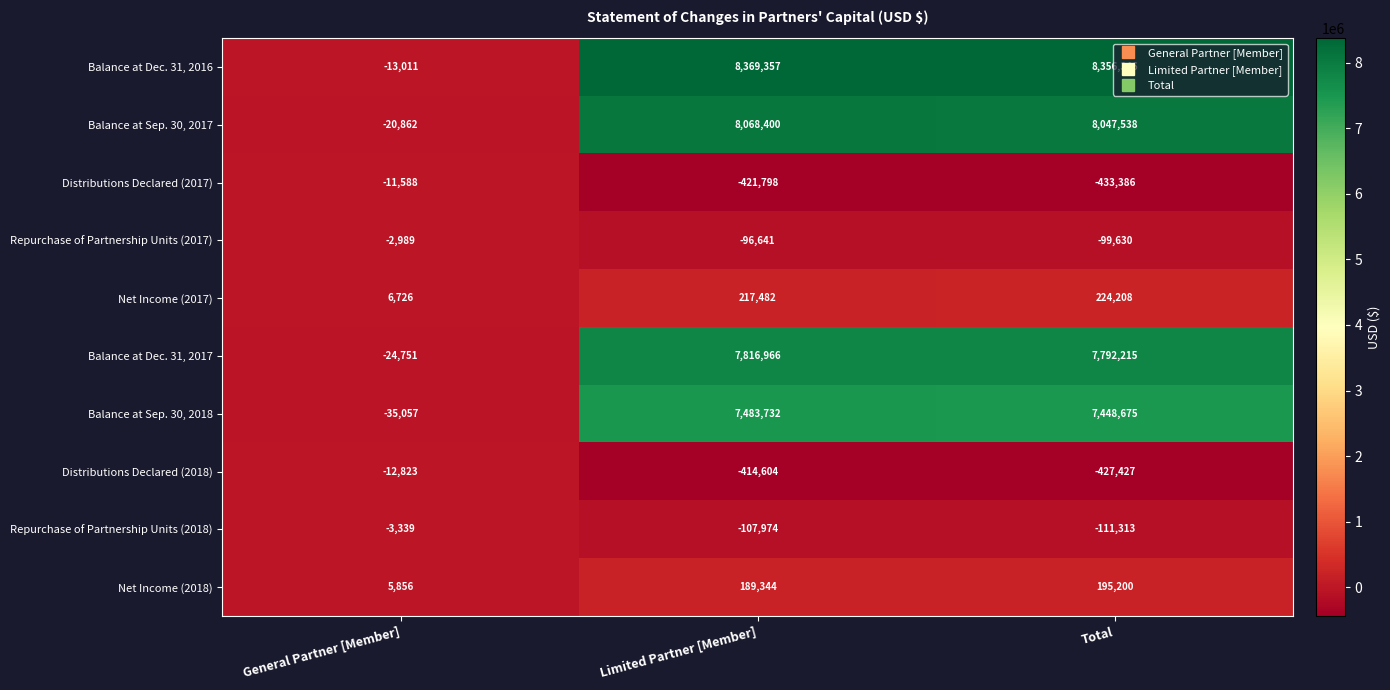

Which label corresponds to the smallest value in the chart?

Total